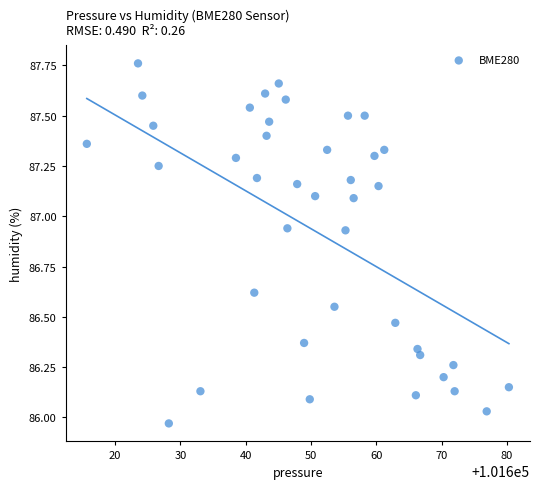

What is the range of Y values (max minus min)?

1.8